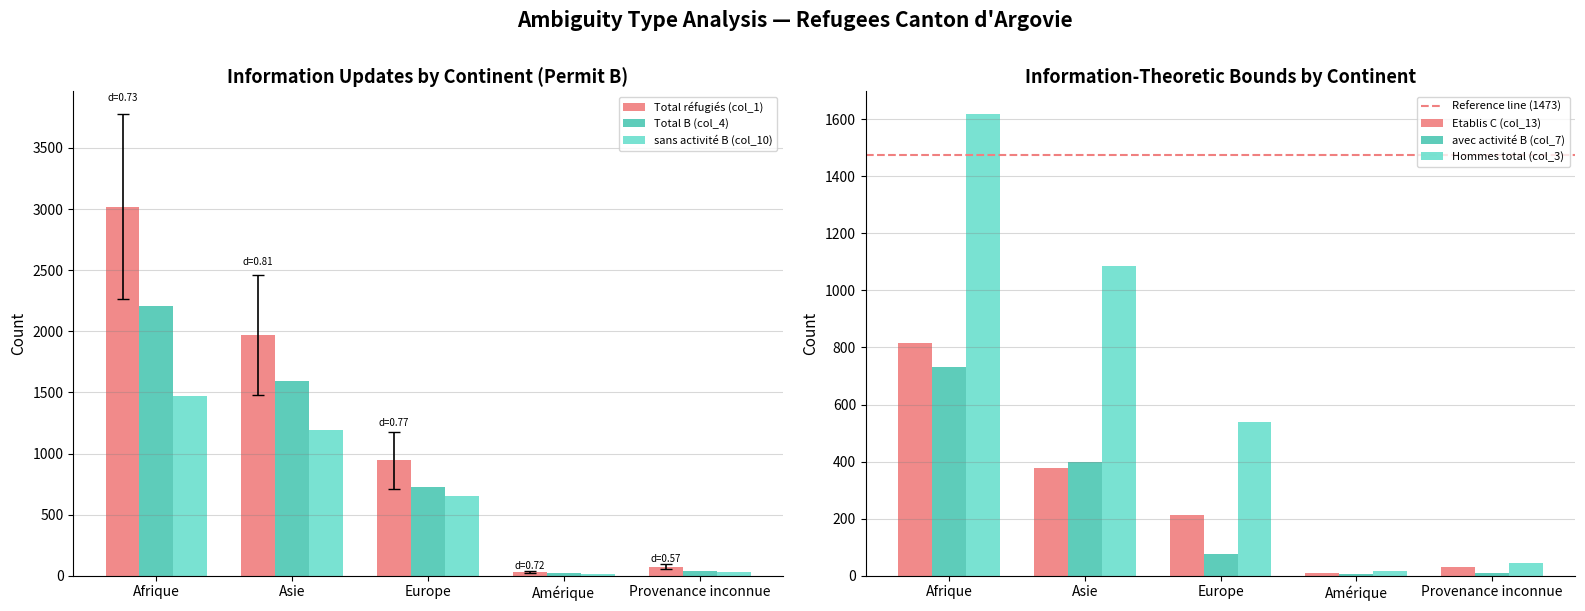

Which category has the highest value in the Etablis C (col_13) series?

Afrique